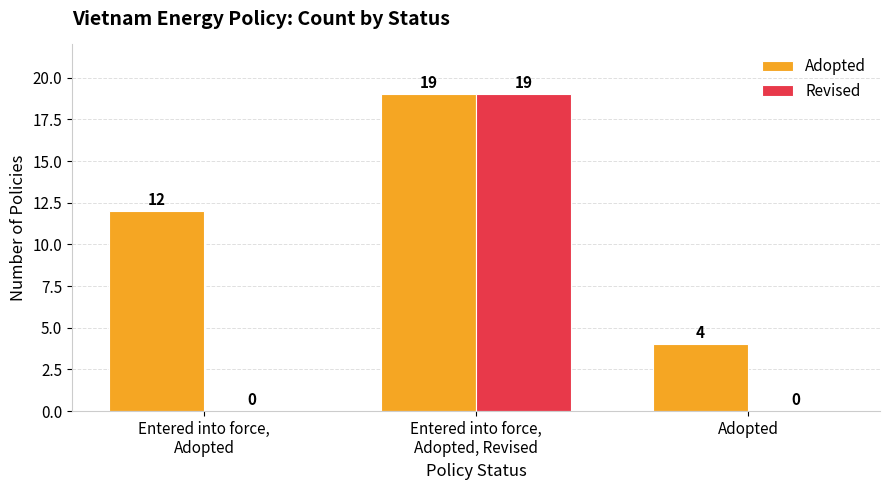

What is the maximum value for Revised?

19